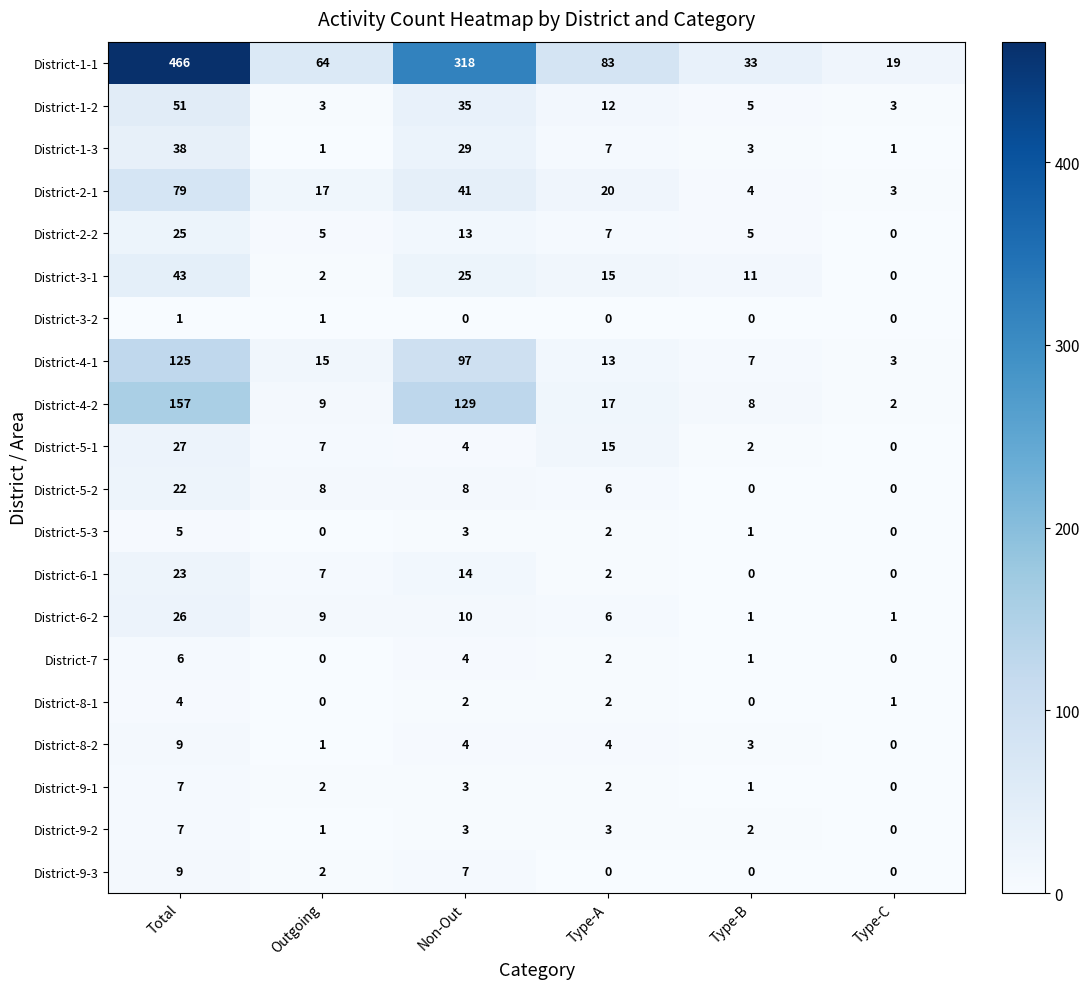

What is the approximate value of District-4-1 at Non-Out?

97